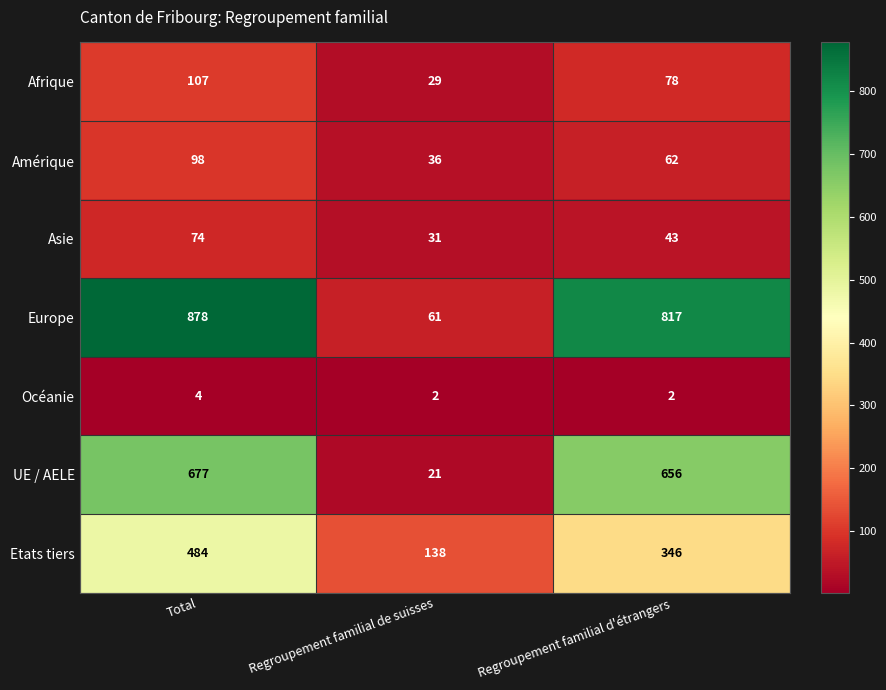

Reading right to left, extract all data points from this chart.

Afrique: Regroupement familial d'étrangers=78	Regroupement familial de suisses=29	Total=107
Amérique: Regroupement familial d'étrangers=62	Regroupement familial de suisses=36	Total=98
Asie: Regroupement familial d'étrangers=43	Regroupement familial de suisses=31	Total=74
Europe: Regroupement familial d'étrangers=817	Regroupement familial de suisses=61	Total=878
Océanie: Regroupement familial d'étrangers=2	Regroupement familial de suisses=2	Total=4
UE / AELE: Regroupement familial d'étrangers=656	Regroupement familial de suisses=21	Total=677
Etats tiers: Regroupement familial d'étrangers=346	Regroupement familial de suisses=138	Total=484